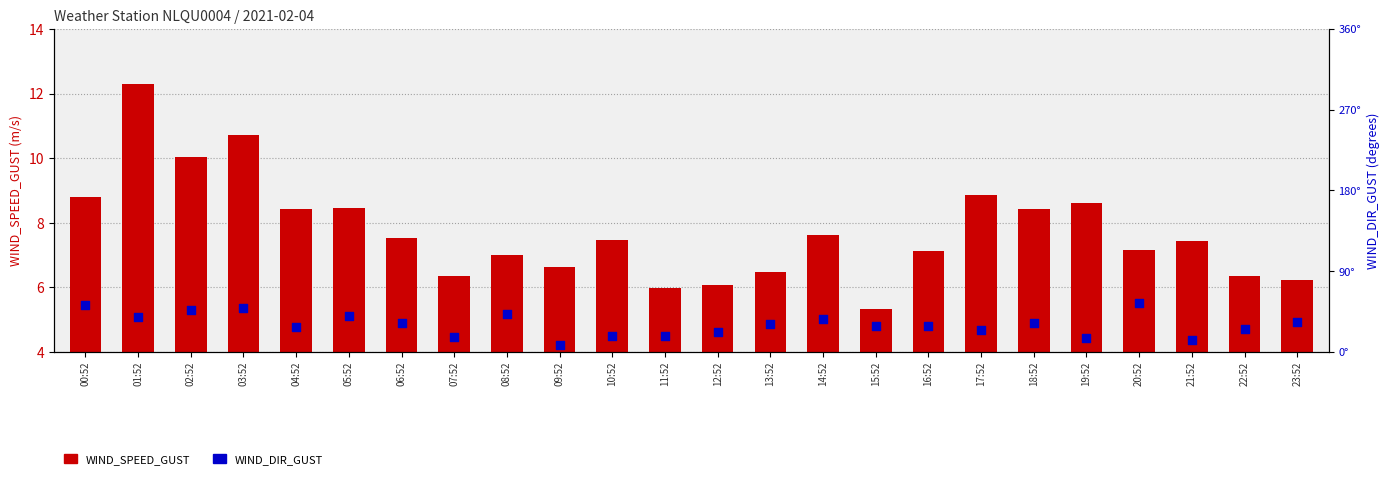

At how many categories does at least one series exceed 15?

1